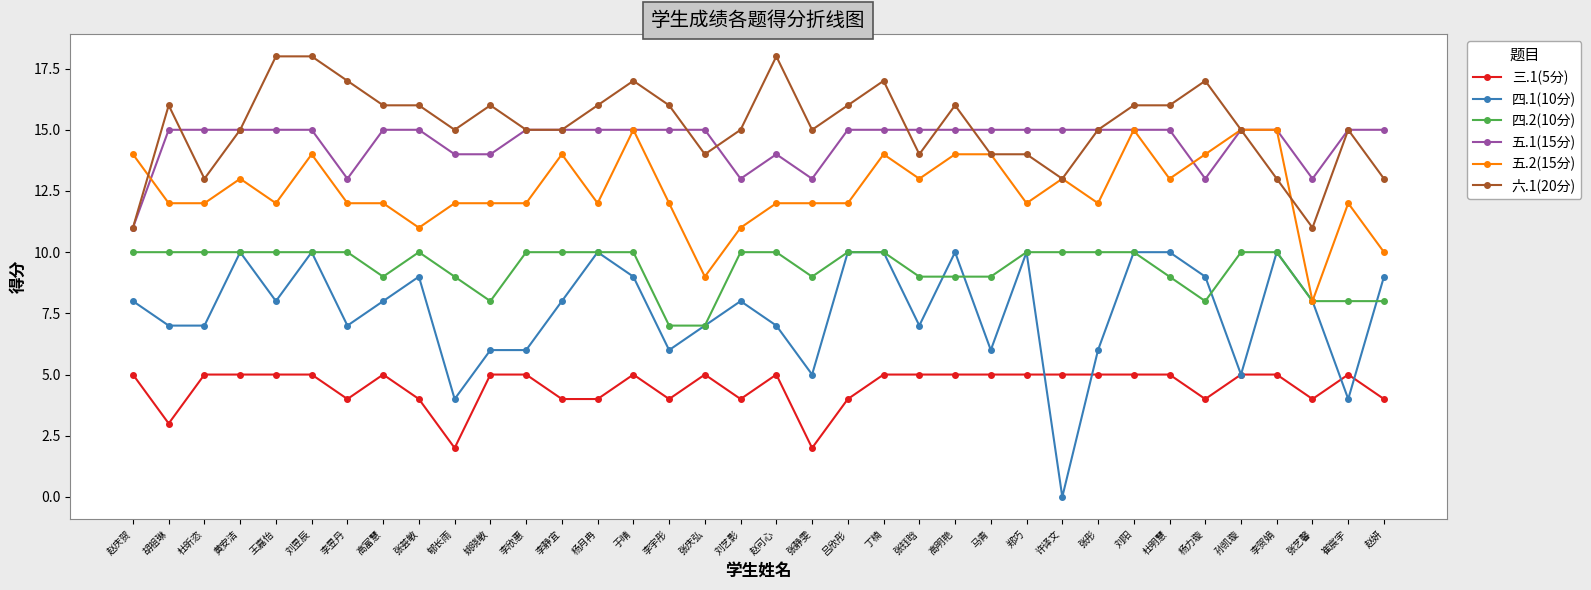

True or false: 五.1(15分) and 四.2(10分) intersect in this chart.

False